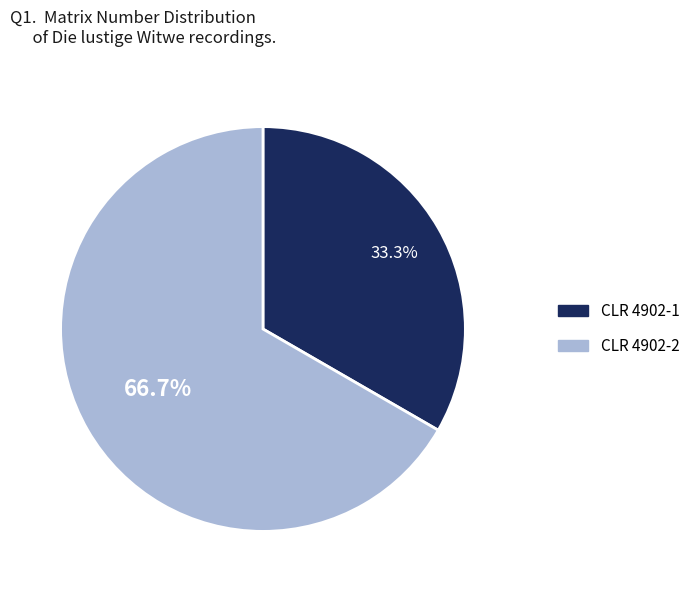

To the nearest percent, what is the difference between the largest and smallest slice percentages?

33%